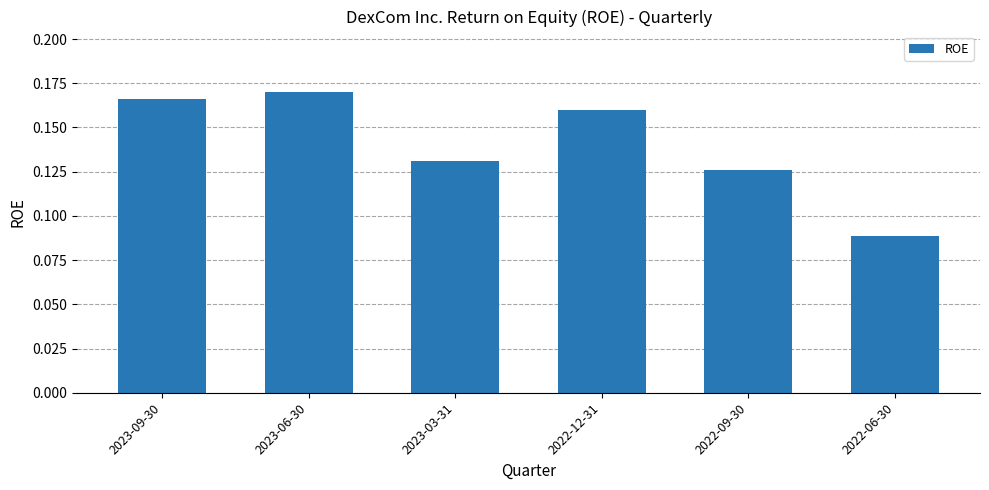

What is the label of the 1st bar from the left?

2023-09-30